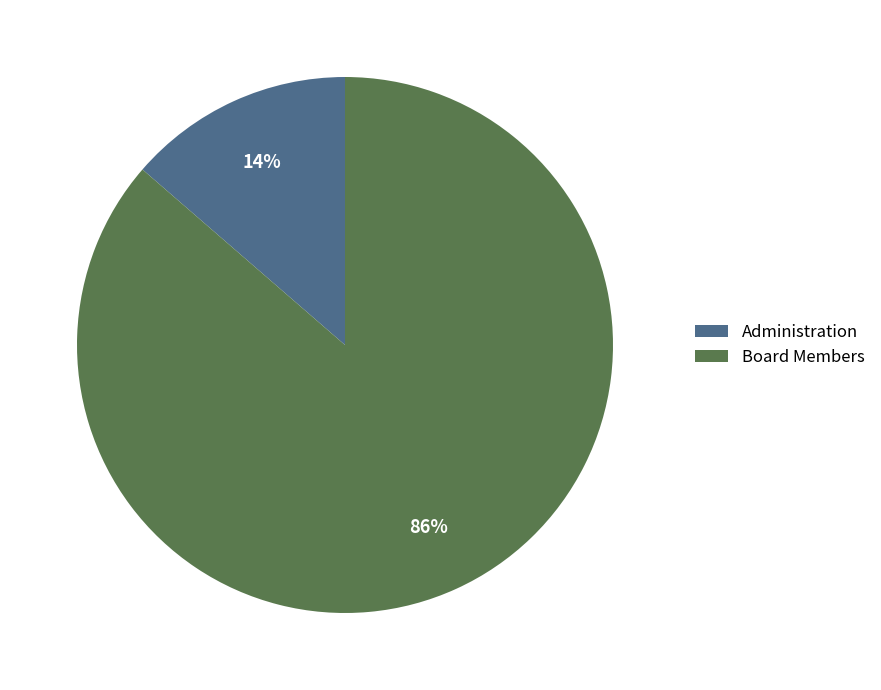

To the nearest percent, what percentage of the pie is Board Members?

86%